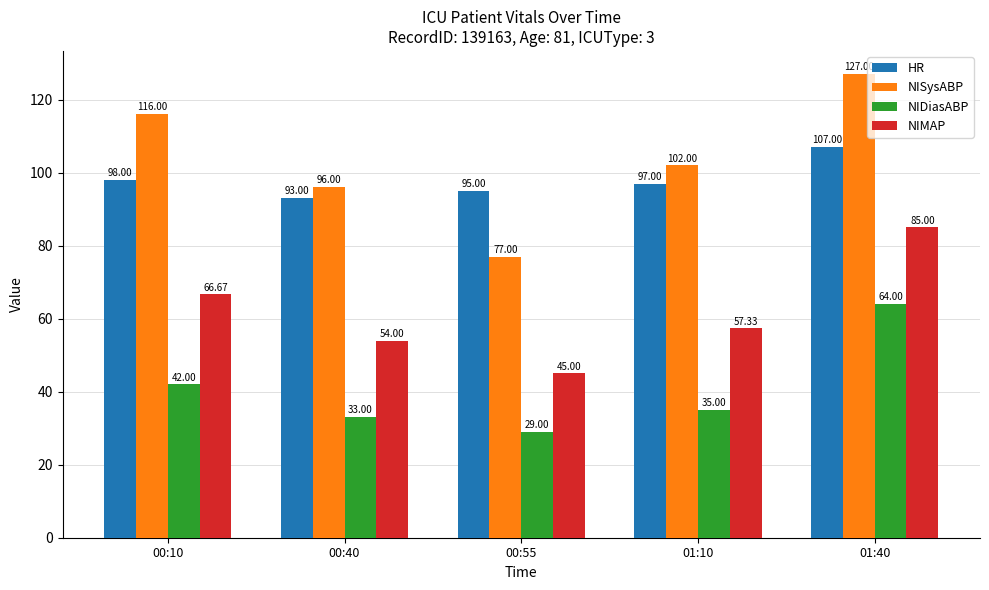

Reading right to left, transcribe all the data shown in this chart.

HR: 01:40=107.0	01:10=97.0	00:55=95.0	00:40=93.0	00:10=98.0
NISysABP: 01:40=127.0	01:10=102.0	00:55=77.0	00:40=96.0	00:10=116.0
NIDiasABP: 01:40=64.0	01:10=35.0	00:55=29.0	00:40=33.0	00:10=42.0
NIMAP: 01:40=85.0	01:10=57.3	00:55=45.0	00:40=54.0	00:10=66.7